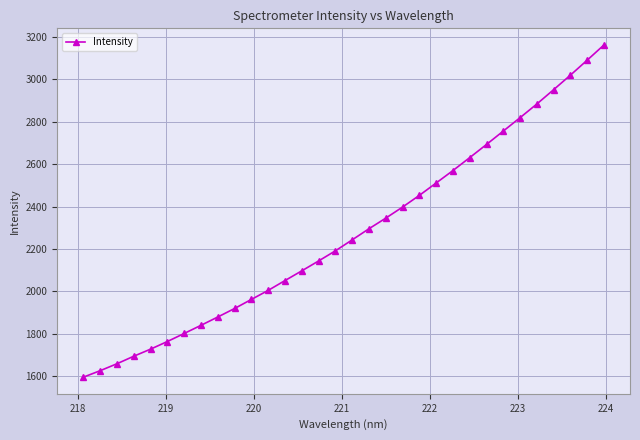

What is the sum of all values?

72786.4